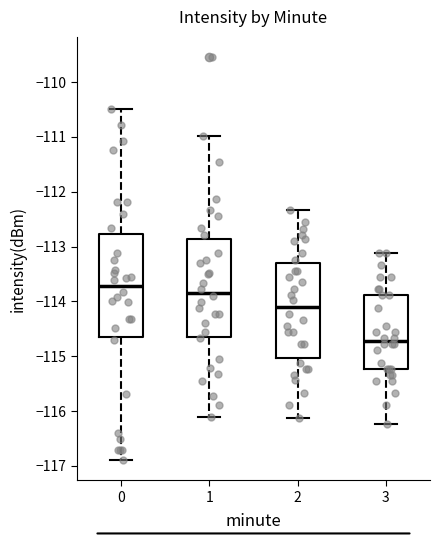

Which box's median line is the lowest?

3